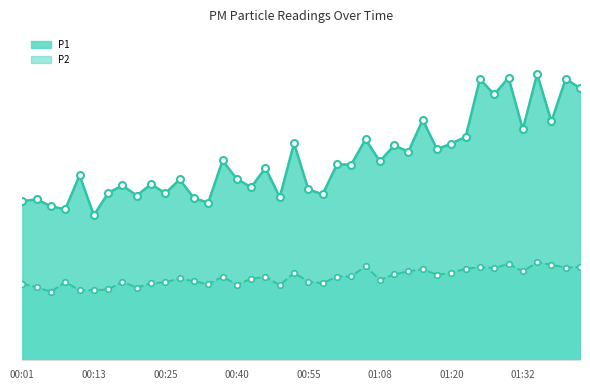

Does the chart have visible grid lines?

No